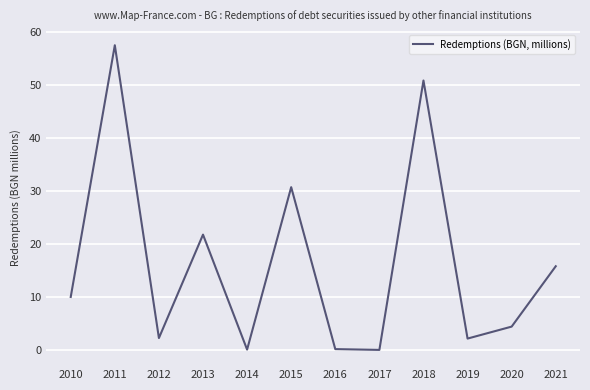

What is the maximum value shown in the chart?

57.5